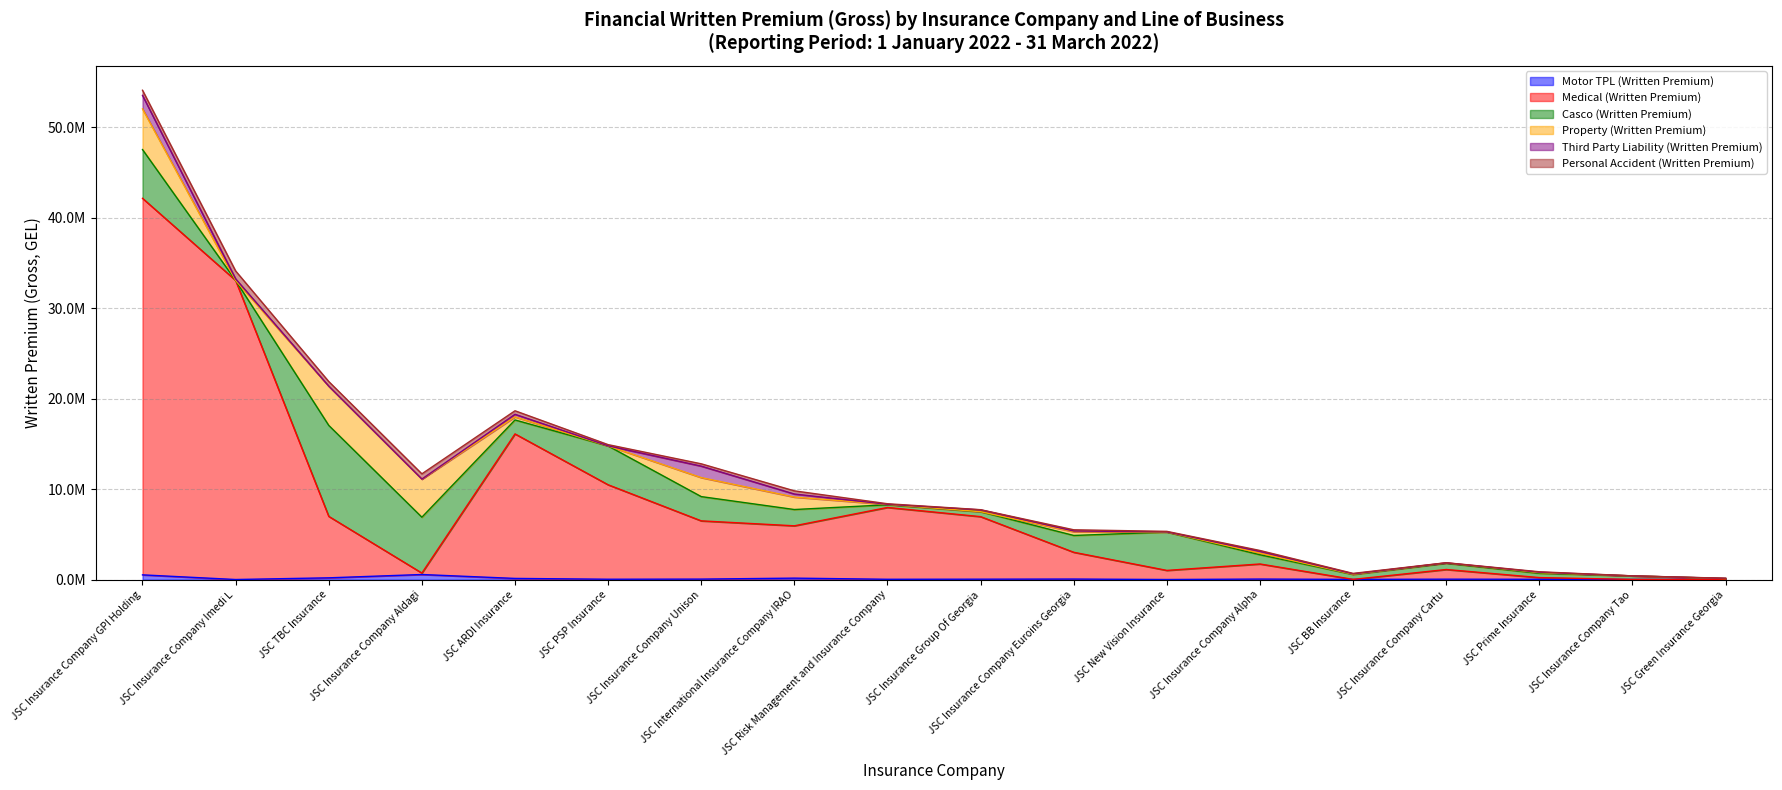

What is the value of the Personal Accident (Written Premium) point at the 16th from the left?

41890.6